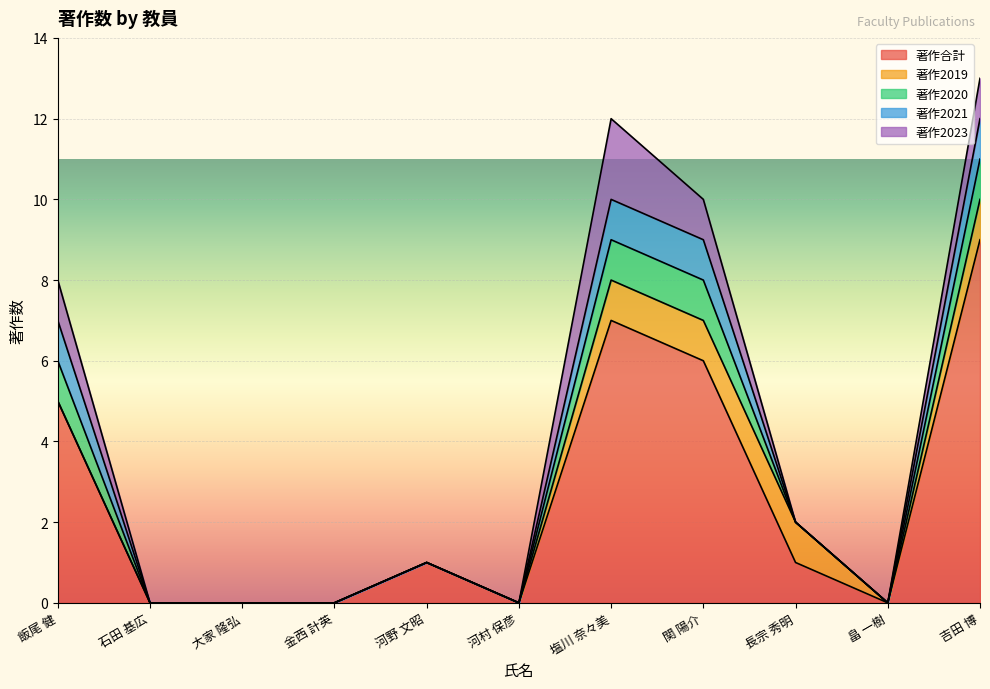

Reading right to left, extract all data points from this chart.

著作合計: 吉田 博=9	畠 一樹=0	長宗 秀明=1	関 陽介=6	塩川 奈々美=7	河村 保彦=0	河野 文昭=1	金西 計英=0	大家 隆弘=0	石田 基広=0	飯尾 健=5
著作2019: 吉田 博=1	畠 一樹=0	長宗 秀明=1	関 陽介=1	塩川 奈々美=1	河村 保彦=0	河野 文昭=0	金西 計英=0	大家 隆弘=0	石田 基広=0	飯尾 健=0
著作2020: 吉田 博=1	畠 一樹=0	長宗 秀明=0	関 陽介=1	塩川 奈々美=1	河村 保彦=0	河野 文昭=0	金西 計英=0	大家 隆弘=0	石田 基広=0	飯尾 健=1
著作2021: 吉田 博=1	畠 一樹=0	長宗 秀明=0	関 陽介=1	塩川 奈々美=1	河村 保彦=0	河野 文昭=0	金西 計英=0	大家 隆弘=0	石田 基広=0	飯尾 健=1
著作2023: 吉田 博=1	畠 一樹=0	長宗 秀明=0	関 陽介=1	塩川 奈々美=2	河村 保彦=0	河野 文昭=0	金西 計英=0	大家 隆弘=0	石田 基広=0	飯尾 健=1